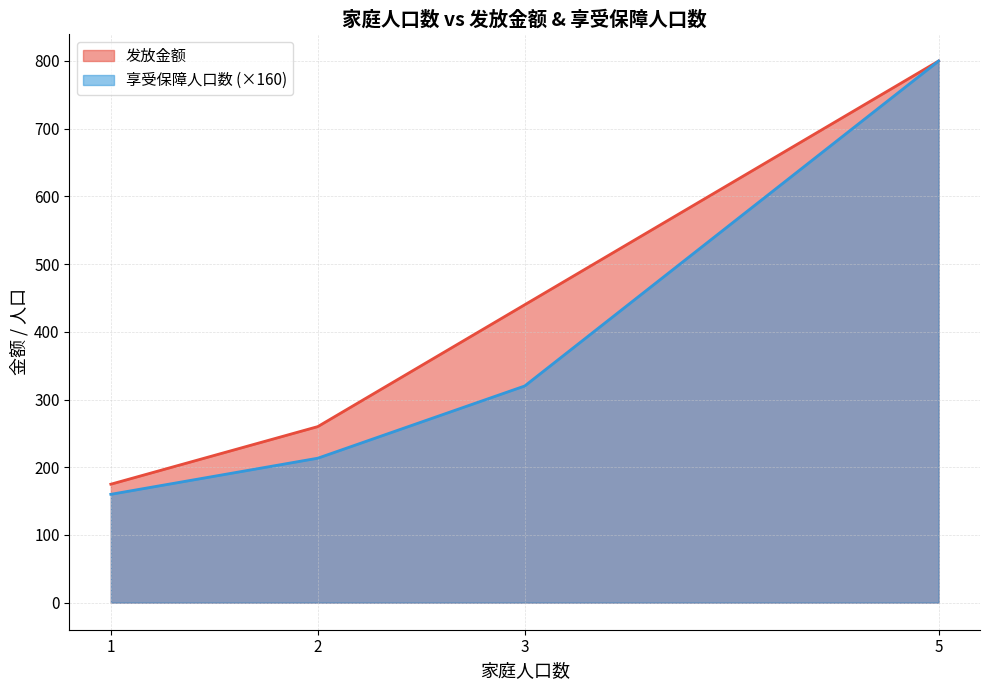

True or false: 发放金额 has a value of 275 at 1.

False